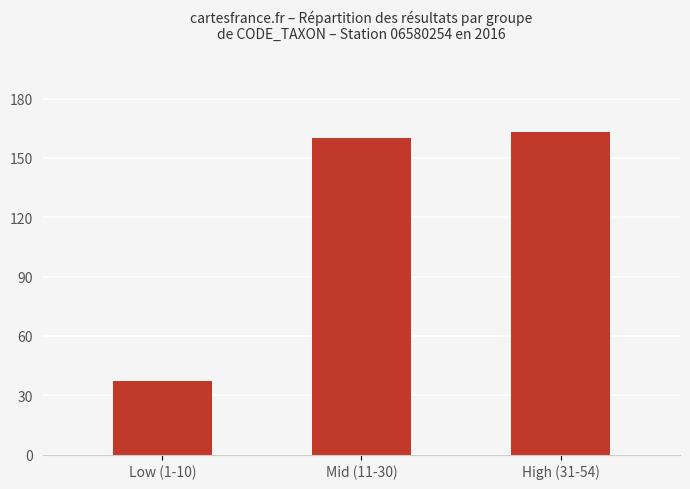

What is the label of the 1st bar from the left?

Low (1-10)